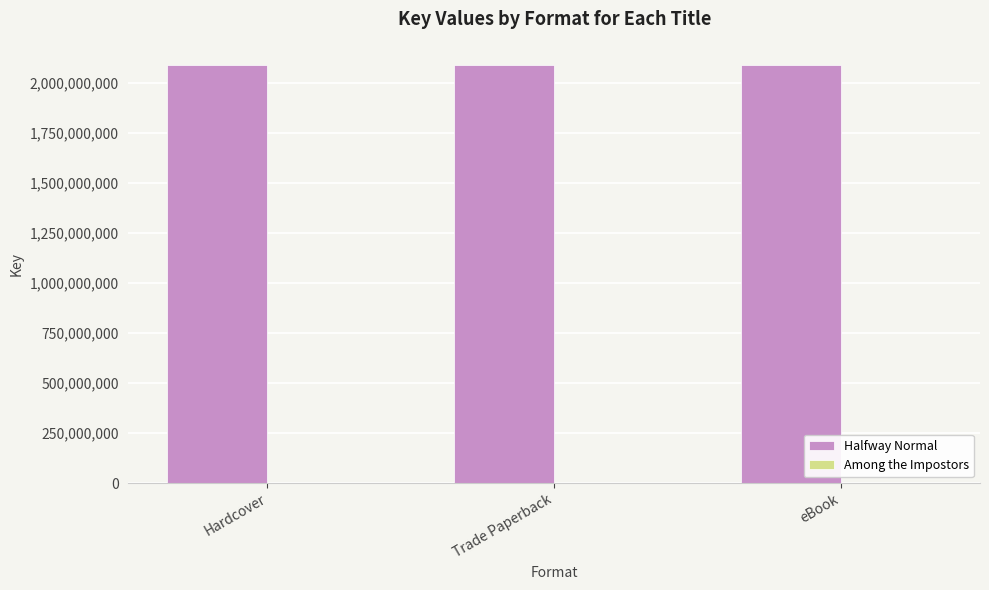

The value of Halfway Normal at Hardcover is 3731557480. True or false?

False